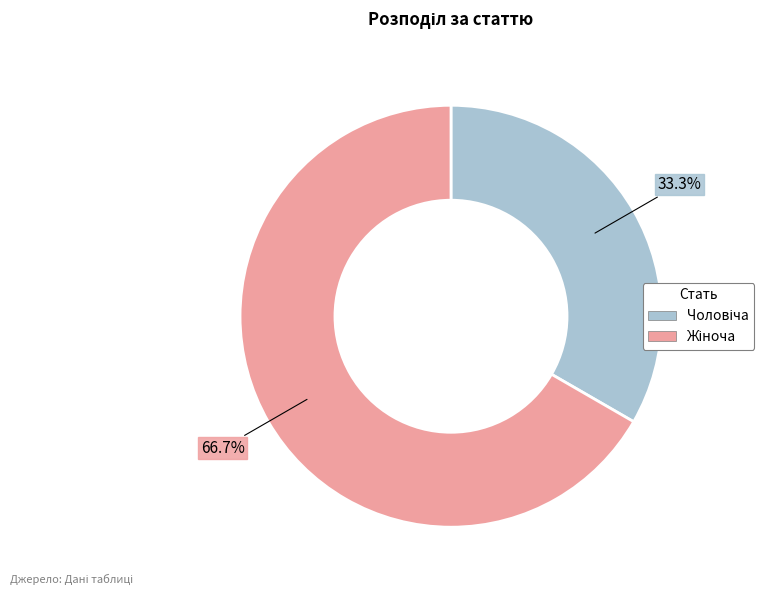

Is there a majority slice in this chart?

Yes